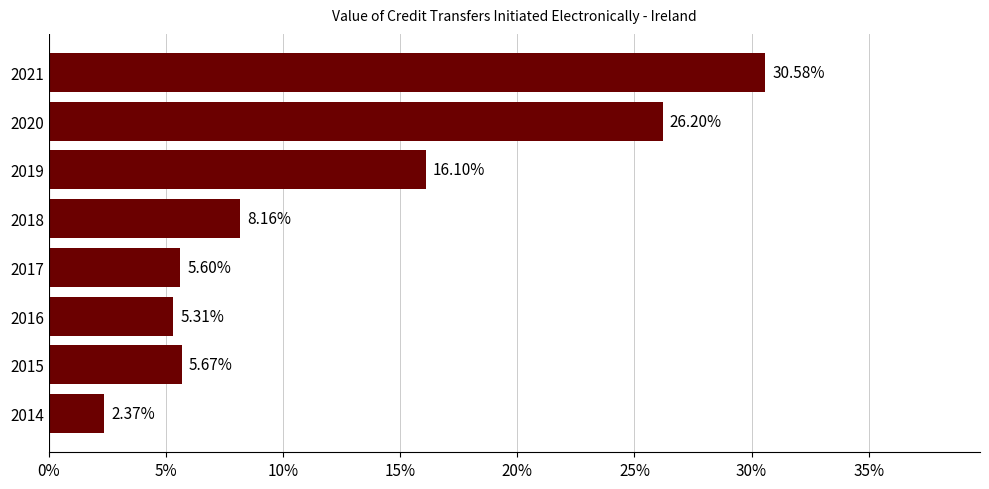

List the labels in order of value, largest first.

2021, 2020, 2019, 2018, 2015, 2017, 2016, 2014